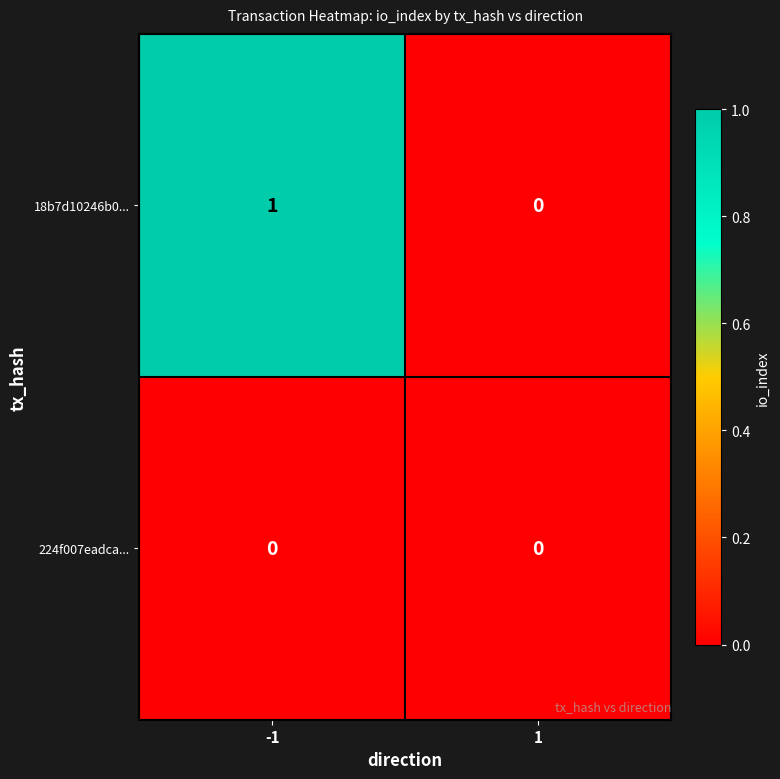

Which series has the widest spread of values?

18b7d10246b0...